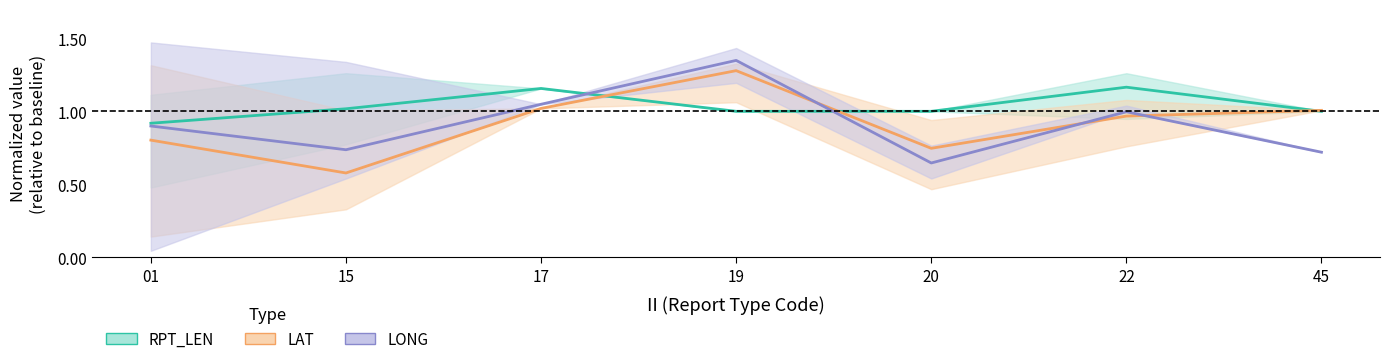

Reading left to right, extract all data points from this chart.

RPT_LEN (mean): 01=0.9	15=1.0	17=1.2	19=1.0	20=1.0	22=1.2	45=1.0
LAT (mean): 01=0.8	15=0.6	17=1.0	19=1.3	20=0.7	22=1.0	45=1.0
LONG (mean): 01=0.9	15=0.7	17=1.0	19=1.3	20=0.6	22=1.0	45=0.7